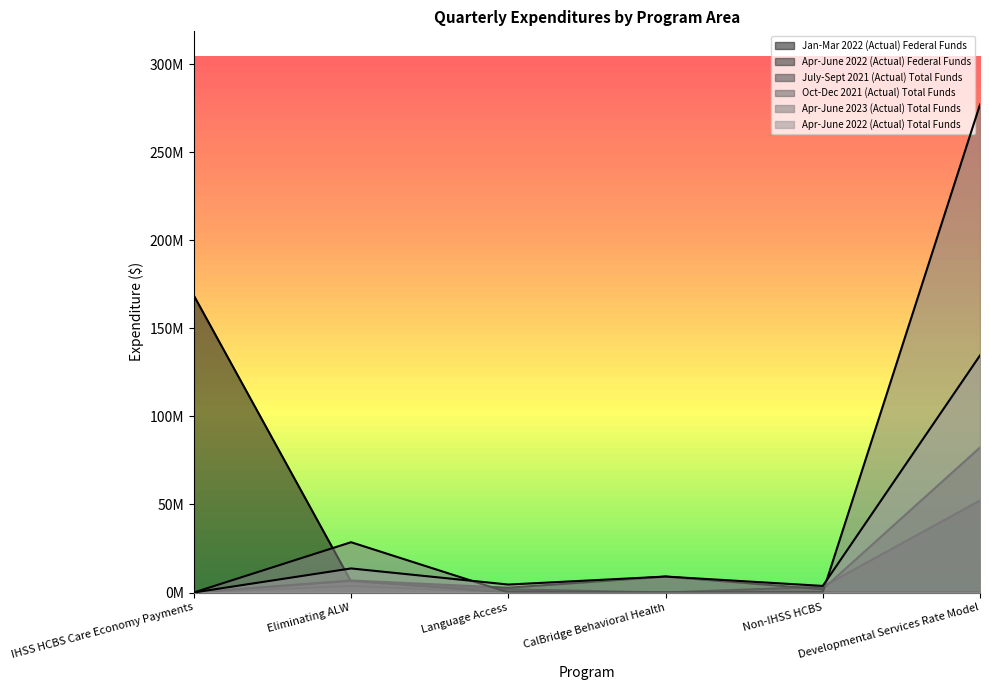

Which series has the largest total across all categories?

Apr-June 2023 (Actual) Total Funds